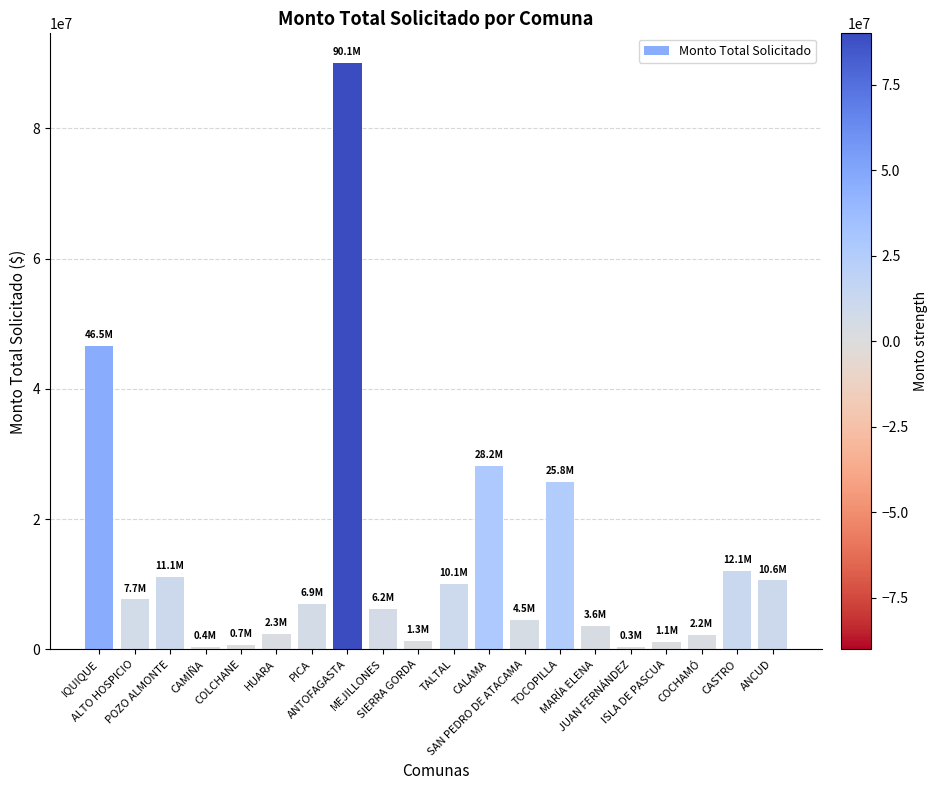

Where does the data first go above 6937484?

IQUIQUE